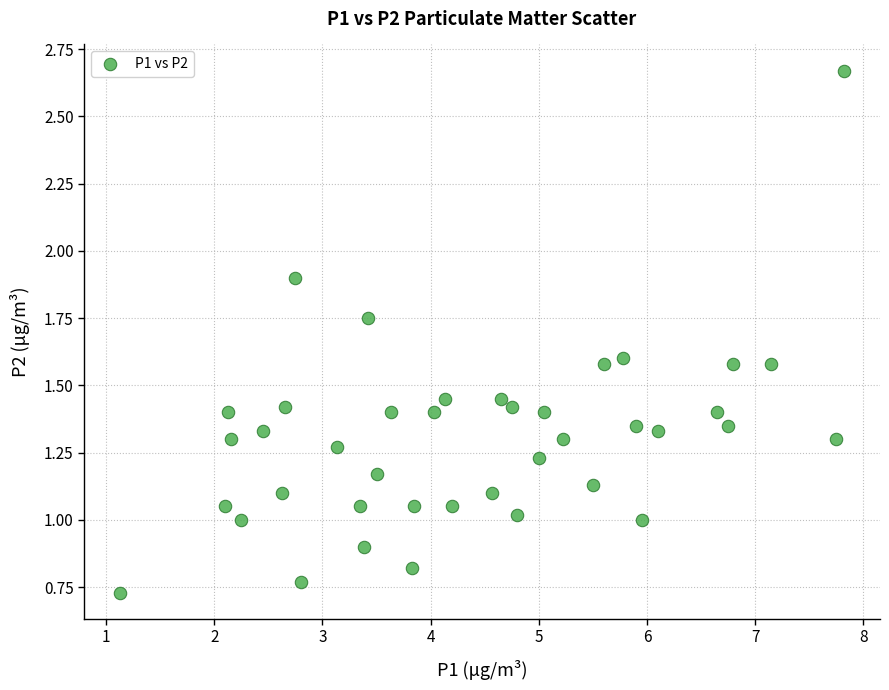

What is the range of Y values (max minus min)?

1.9